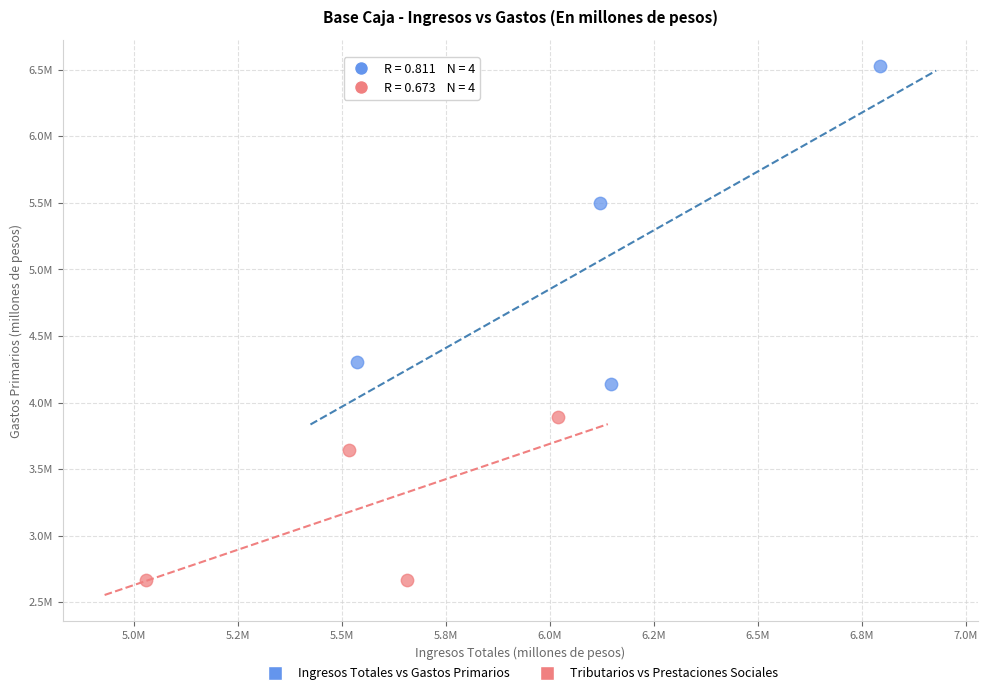

What are all the series names shown in the legend?

Ingresos Totales vs Gastos Primarios, Tributarios vs Prestaciones Sociales